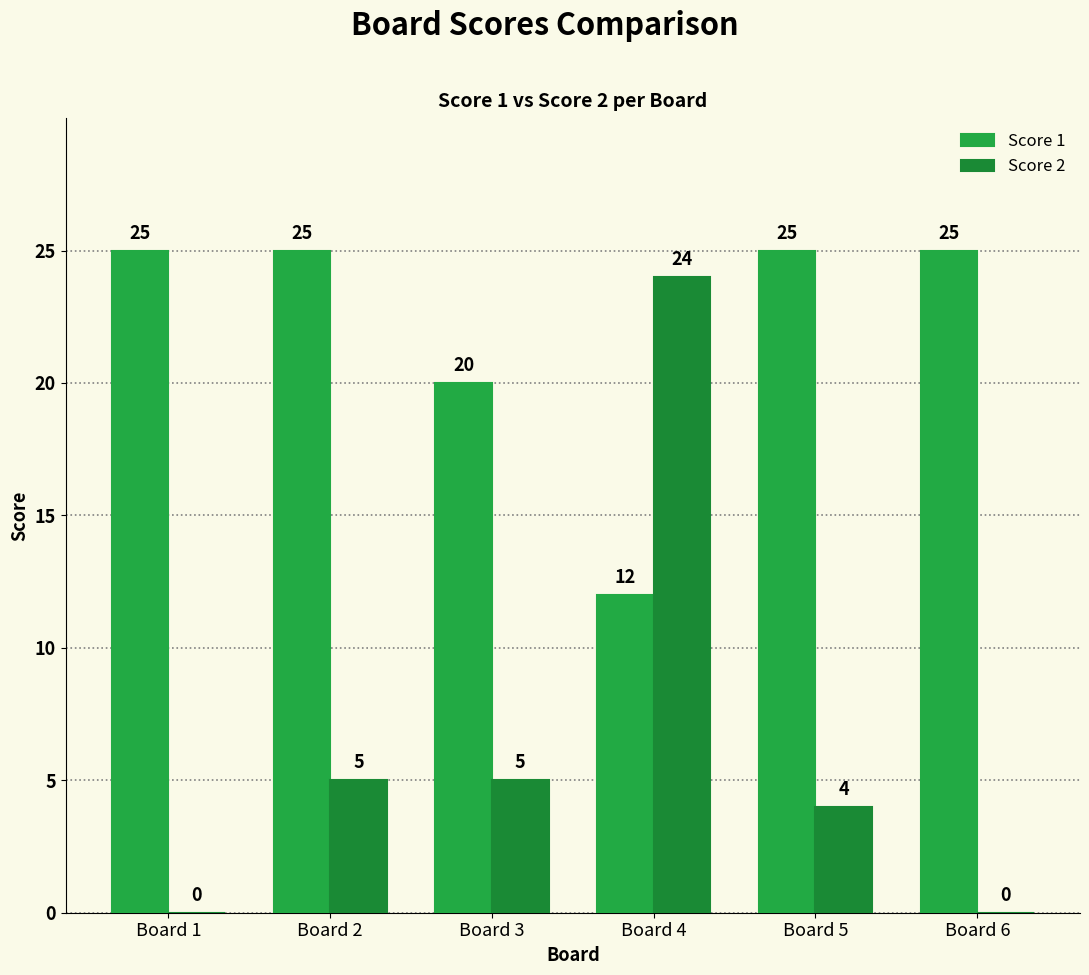

How many series are shown in this chart?

2